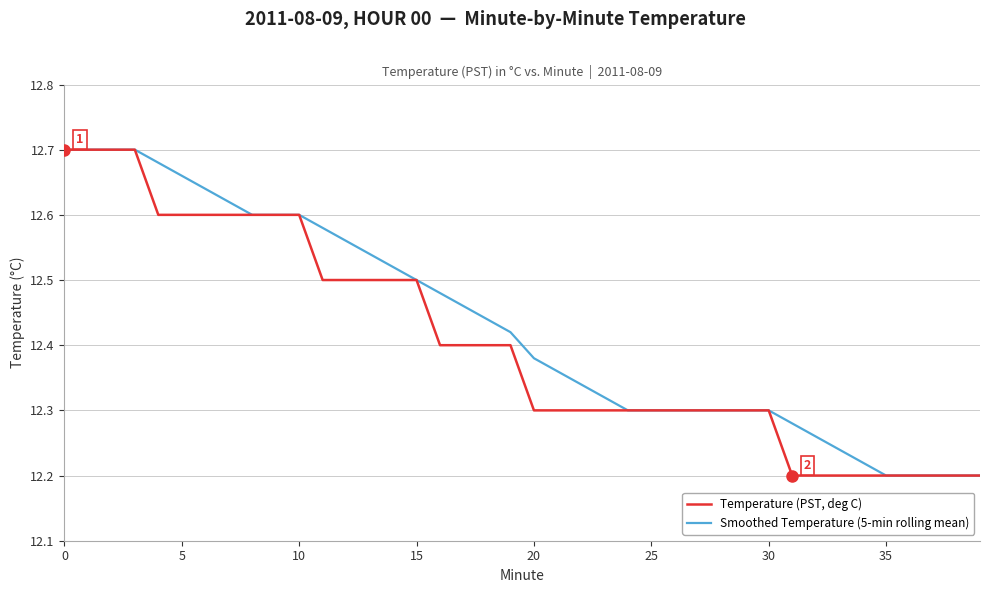

List the series in order of their overall mean, highest first.

Smoothed Temperature (5-min rolling mean), Temperature (PST, deg C)